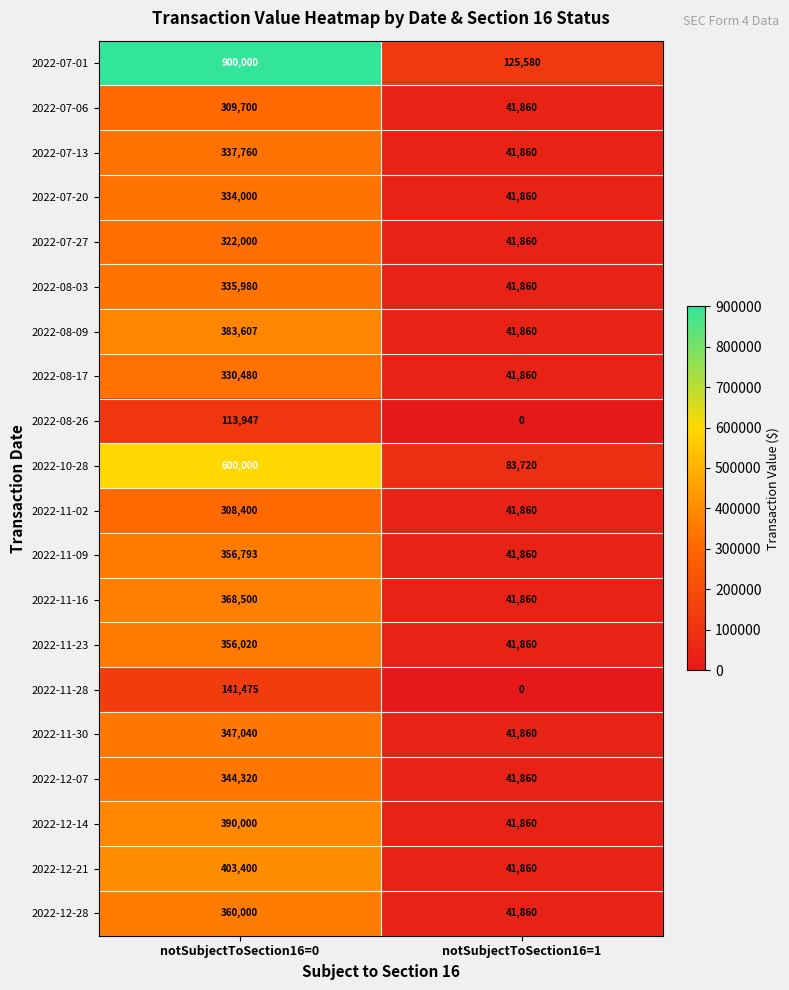

What value does the 2022-07-06 series have at notSubjectToSection16=1, to the nearest 50?

41850